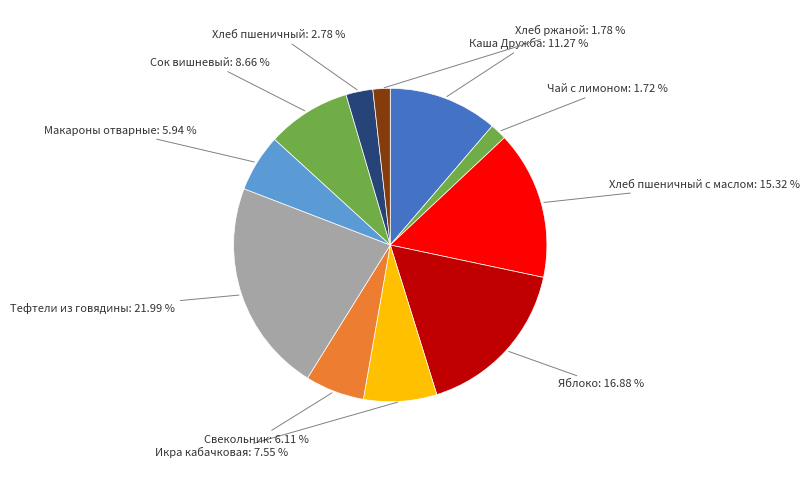

How many segments does this pie chart have?

11